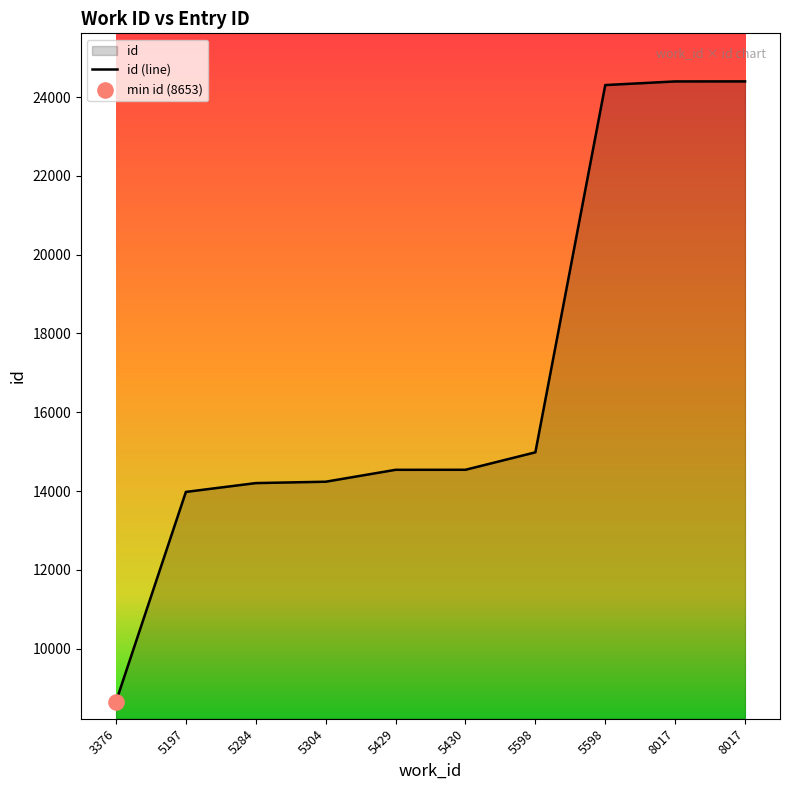

Which has a higher value, 5430 or 5429?

5430